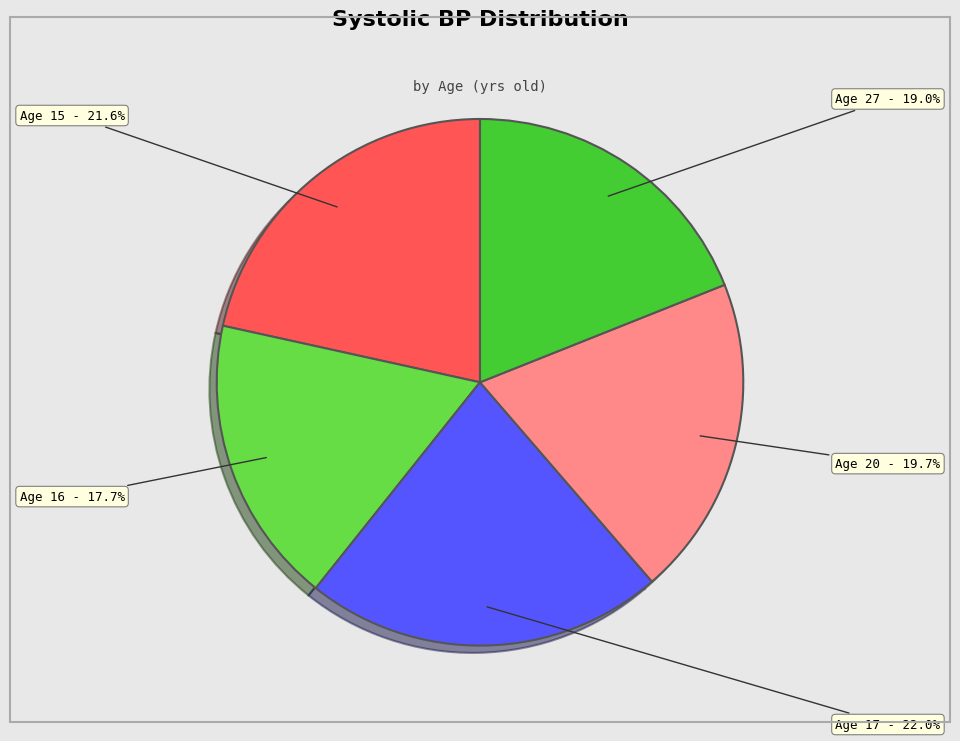

Does any single category account for the majority?

No